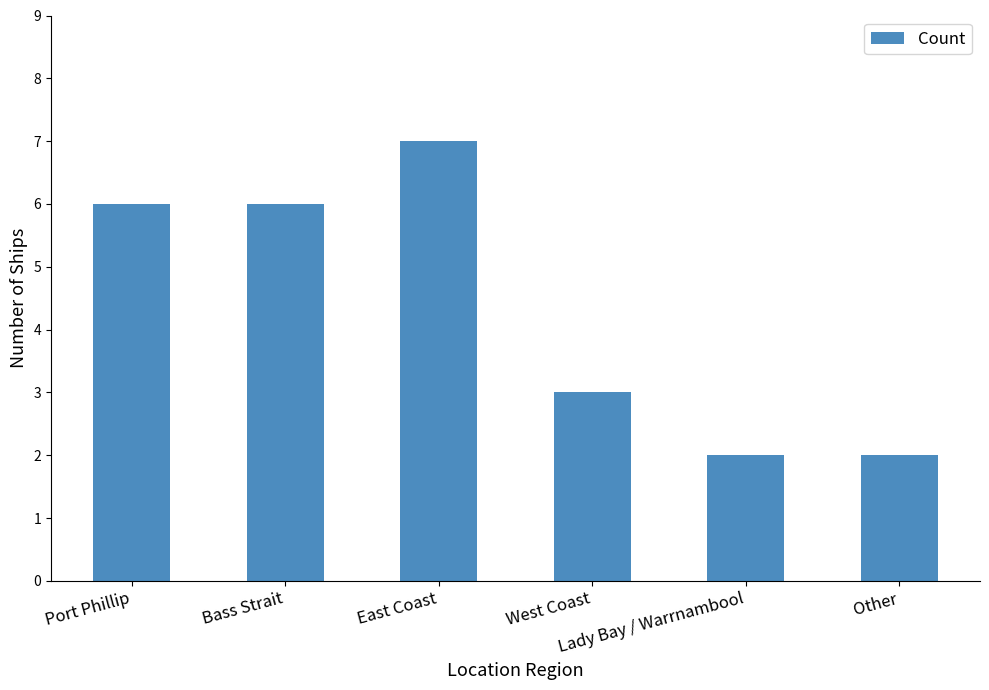

Which category has the highest value across all series?

East Coast